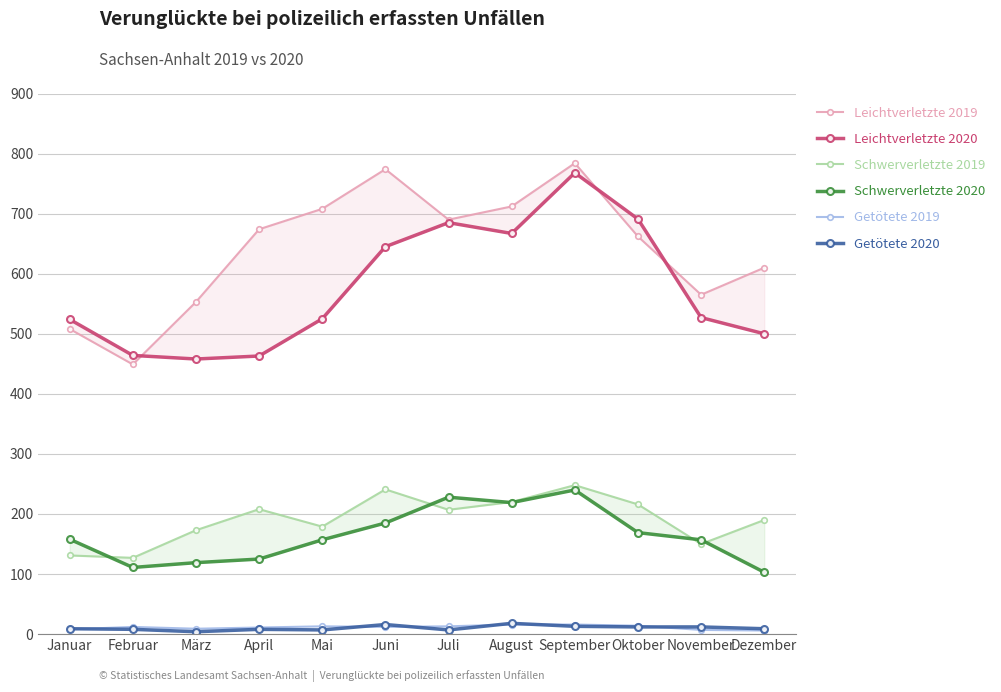

At how many categories does at least one series exceed 750?

2